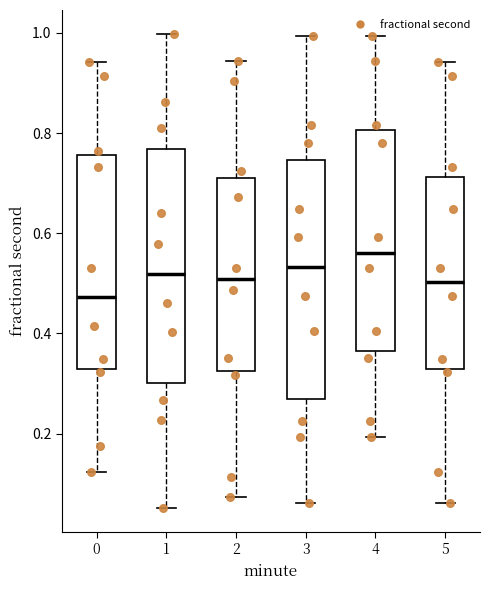

Where is the upper edge of the box at x = 4 on the y-axis? The values are not printed on the chart, so give them approximately, as read against the axis.

0.80